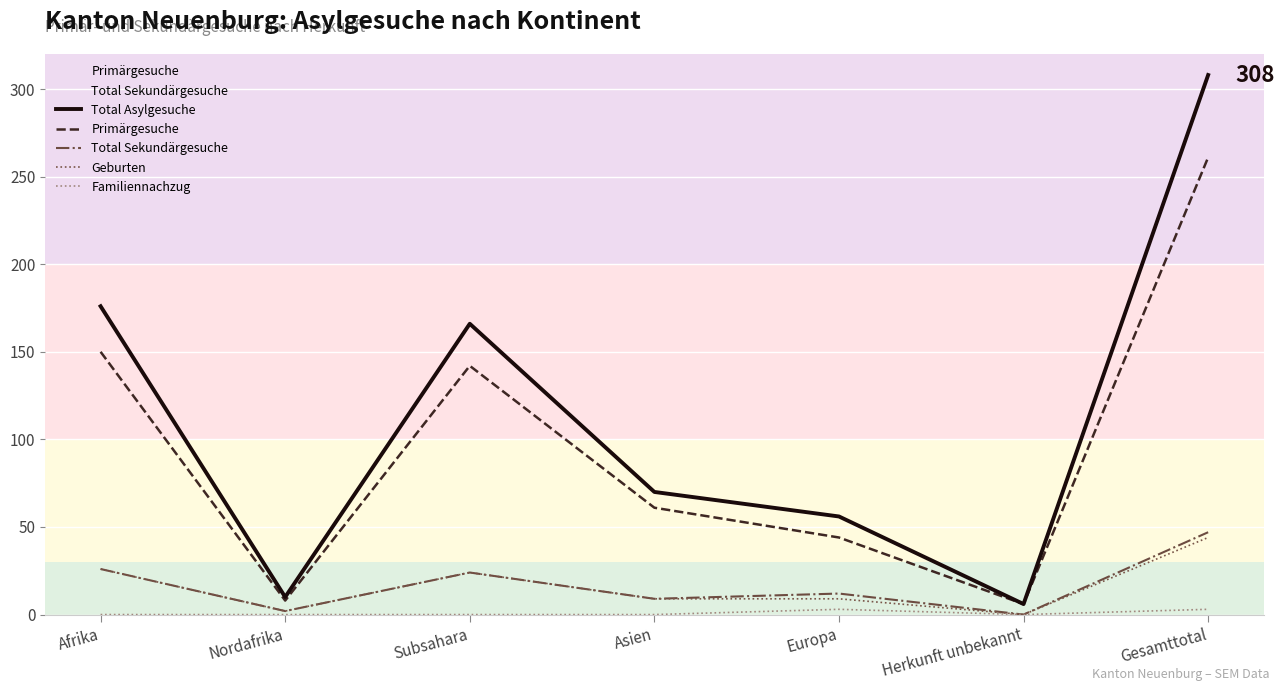

The value of Familiennachzug at Subsahara is -1. True or false?

False